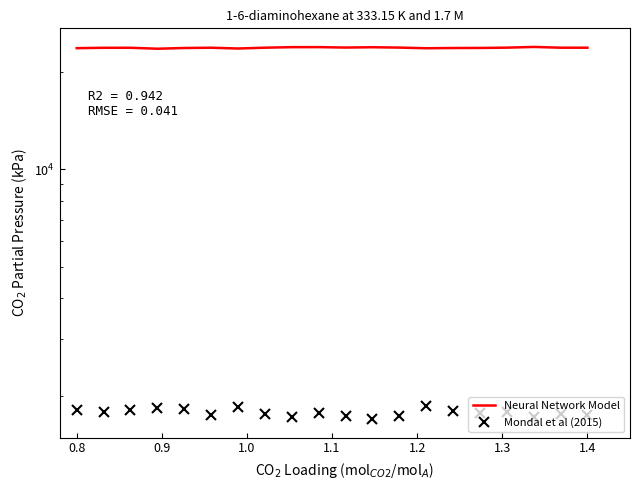

True or false: Mondal et al (2015) and Neural Network Model intersect in this chart.

False